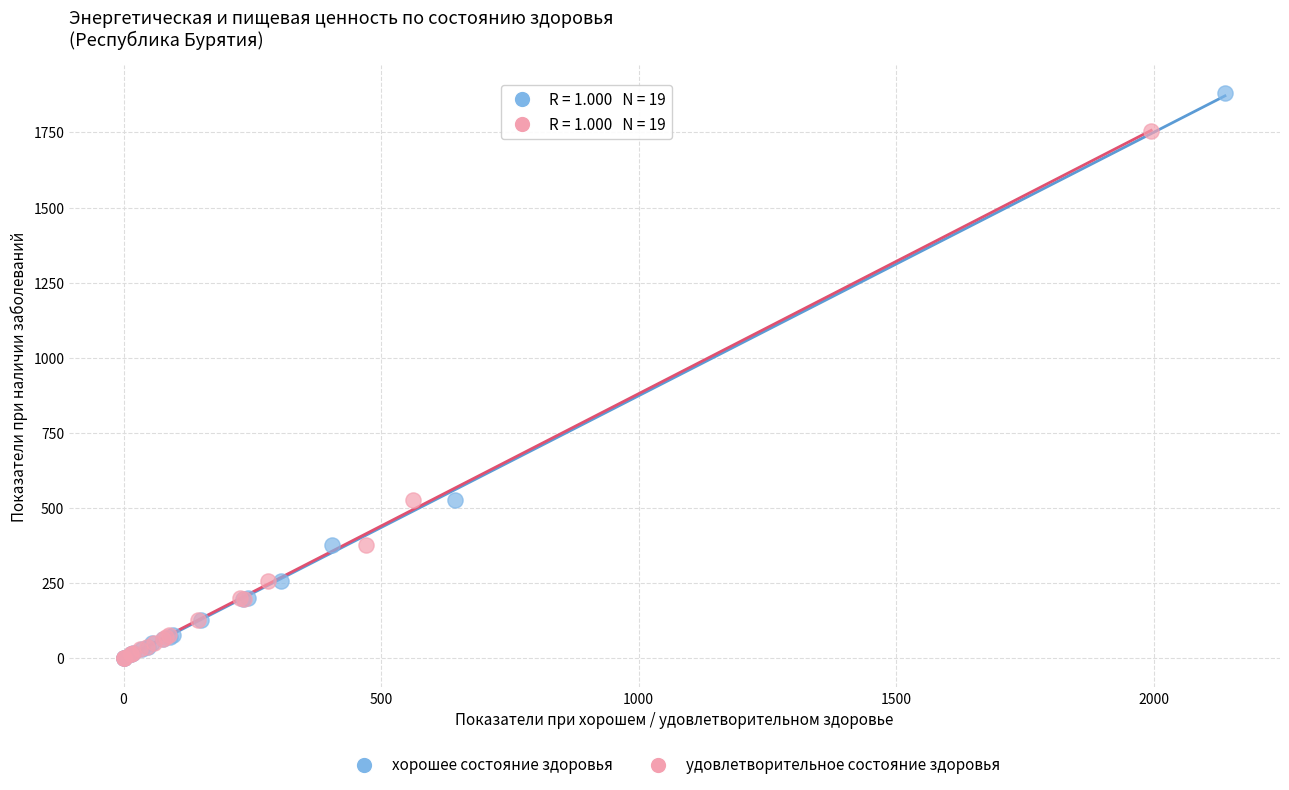

Which series has the largest Y range (max minus min)?

хорошее состояние здоровья